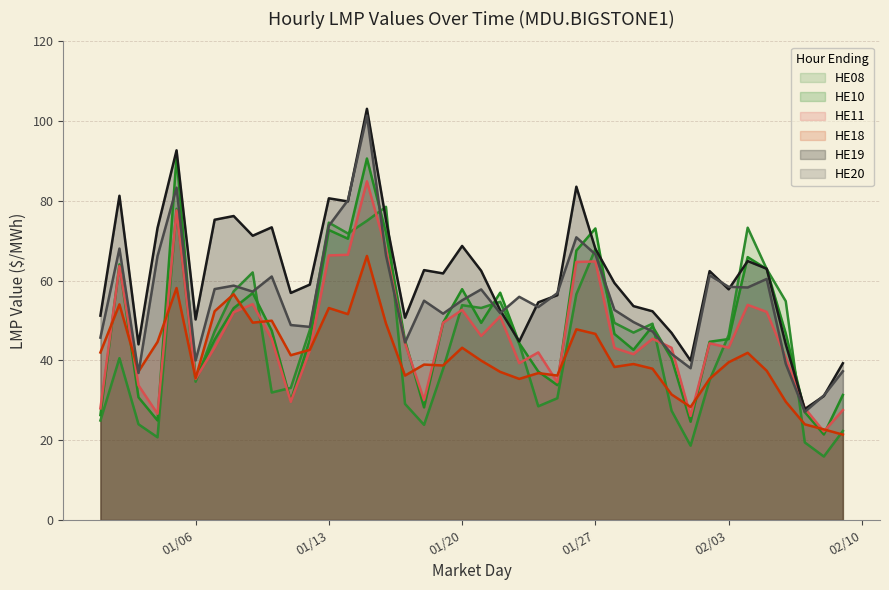

Where is the first local minimum for HE11?

2009-01-04